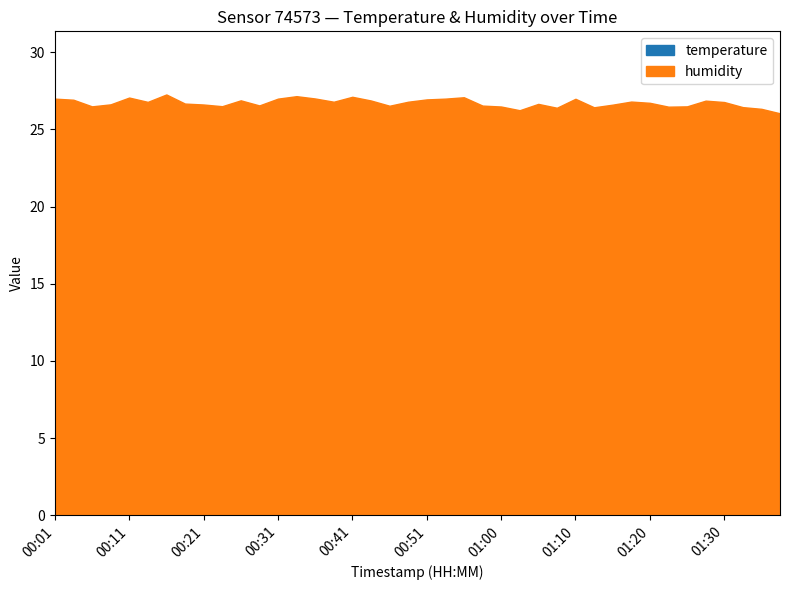

Reading right to left, list all the values displayed in this chart.

temperature: 01:37=24.7	01:35=24.7	01:32=24.7	01:30=24.7	01:27=24.7	01:25=24.7	01:23=24.7	01:20=24.7	01:18=24.7	01:15=24.7	01:13=24.7	01:10=24.7	01:08=24.7	01:05=24.7	01:03=24.7	01:00=24.7	00:58=24.7	00:55=24.7	00:53=24.7	00:51=24.7	00:48=24.7	00:46=24.7	00:43=24.7	00:41=24.8	00:38=24.7	00:36=24.8	00:33=24.8	00:31=24.8	00:28=24.8	00:26=24.8	00:23=24.8	00:21=24.9	00:18=24.8	00:16=24.8	00:13=24.8	00:11=24.8	00:08=24.8	00:06=24.8	00:04=24.8	00:01=24.8
humidity: 01:37=26.0	01:35=26.3	01:32=26.4	01:30=26.8	01:27=26.9	01:25=26.5	01:23=26.5	01:20=26.7	01:18=26.8	01:15=26.6	01:13=26.4	01:10=27.0	01:08=26.4	01:05=26.6	01:03=26.2	01:00=26.5	00:58=26.5	00:55=27.1	00:53=27.0	00:51=26.9	00:48=26.8	00:46=26.5	00:43=26.9	00:41=27.1	00:38=26.8	00:36=27.0	00:33=27.1	00:31=27.0	00:28=26.6	00:26=26.9	00:23=26.5	00:21=26.6	00:18=26.7	00:16=27.3	00:13=26.8	00:11=27.1	00:08=26.6	00:06=26.5	00:04=26.9	00:01=27.0